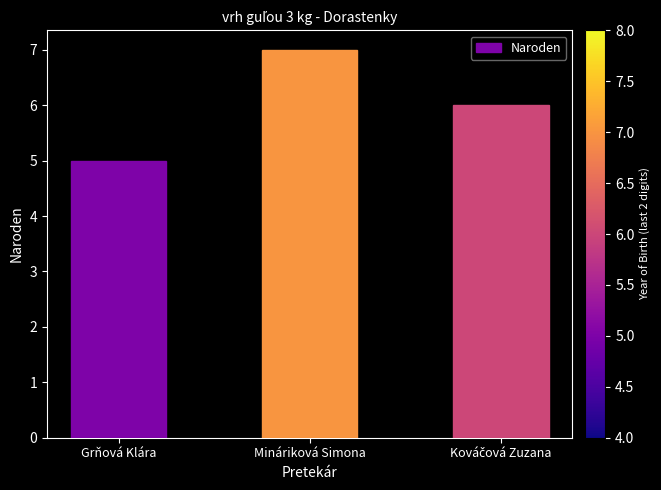

Which has a higher value, Mináriková Simona or Grňová Klára?

Mináriková Simona